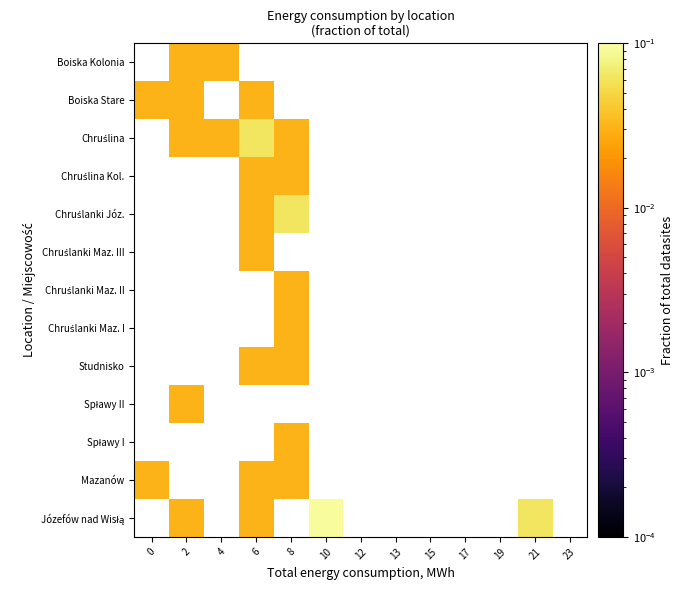

True or false: Spławy I has a value of 0.0 at 8.

True